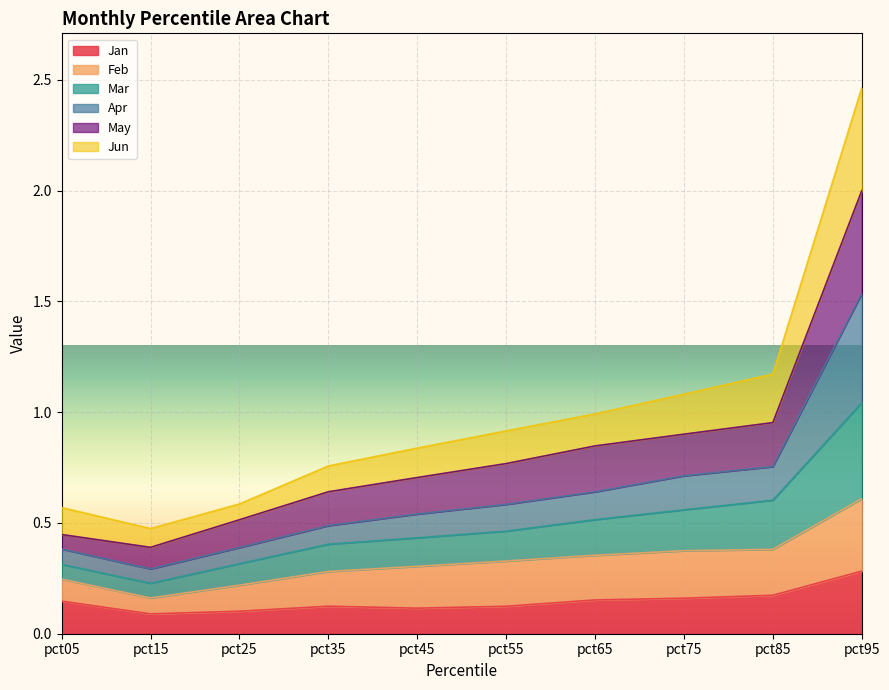

True or false: Apr and Mar cross at least once.

False